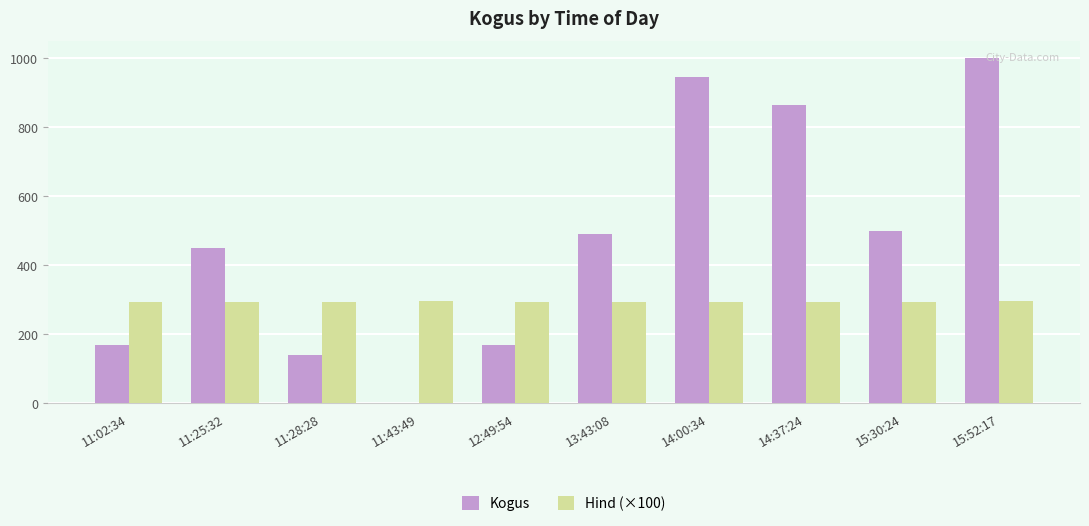

Which series changed the most between 13:43:08 and 15:52:17?

Kogus